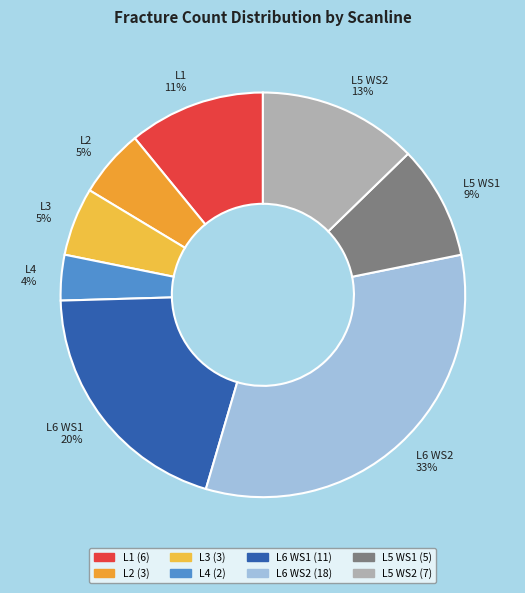

What percentage is the L1 slice, to the nearest percent?

11%